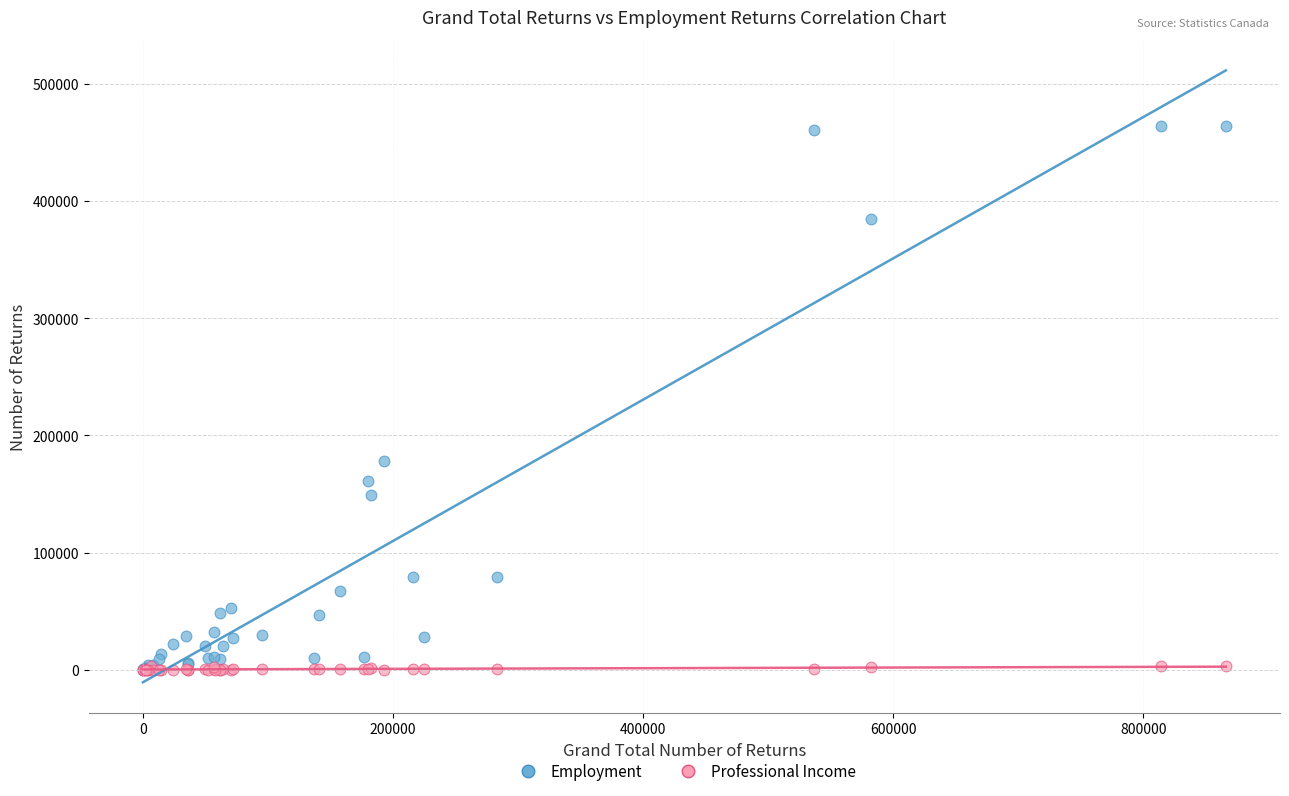

In the Employment series, what Y value is closest to 232005?

177900